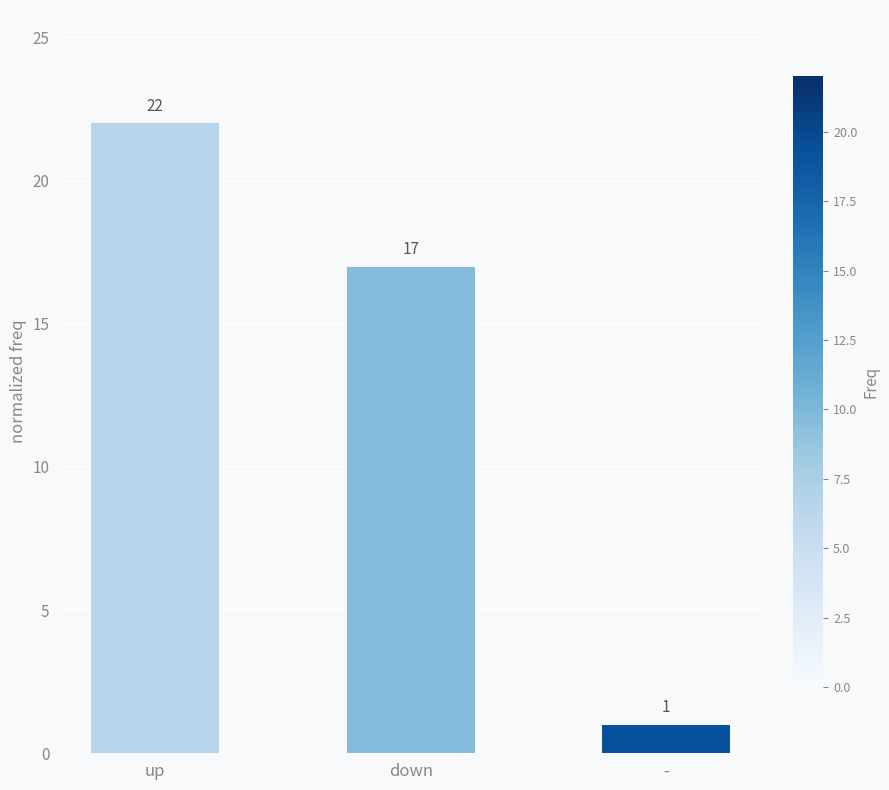

Is it true that the value at down is 26?

False